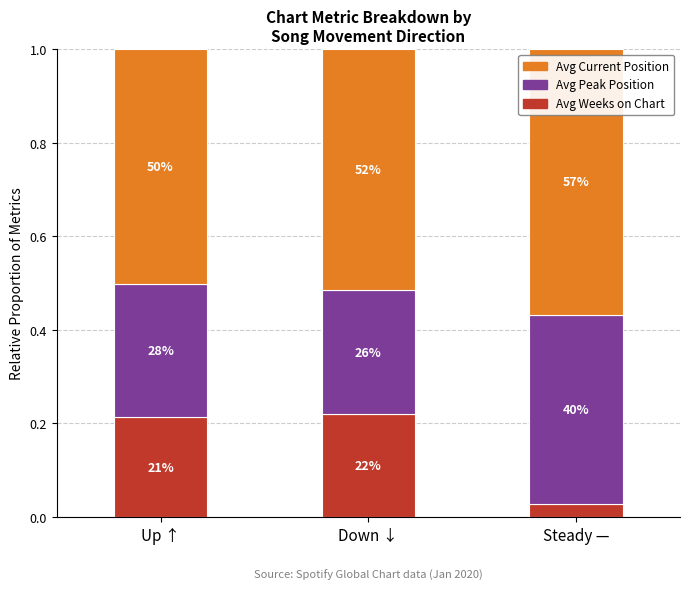

What position from the right is Up ↑?

3